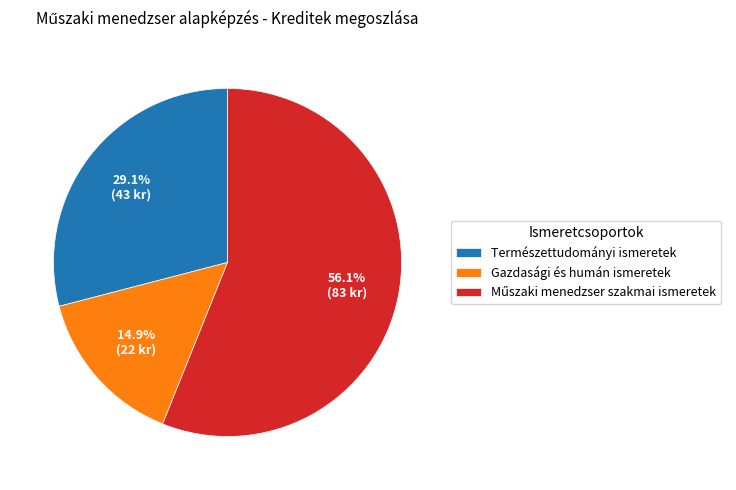

Is there any slice that represents more than half of the pie?

Yes